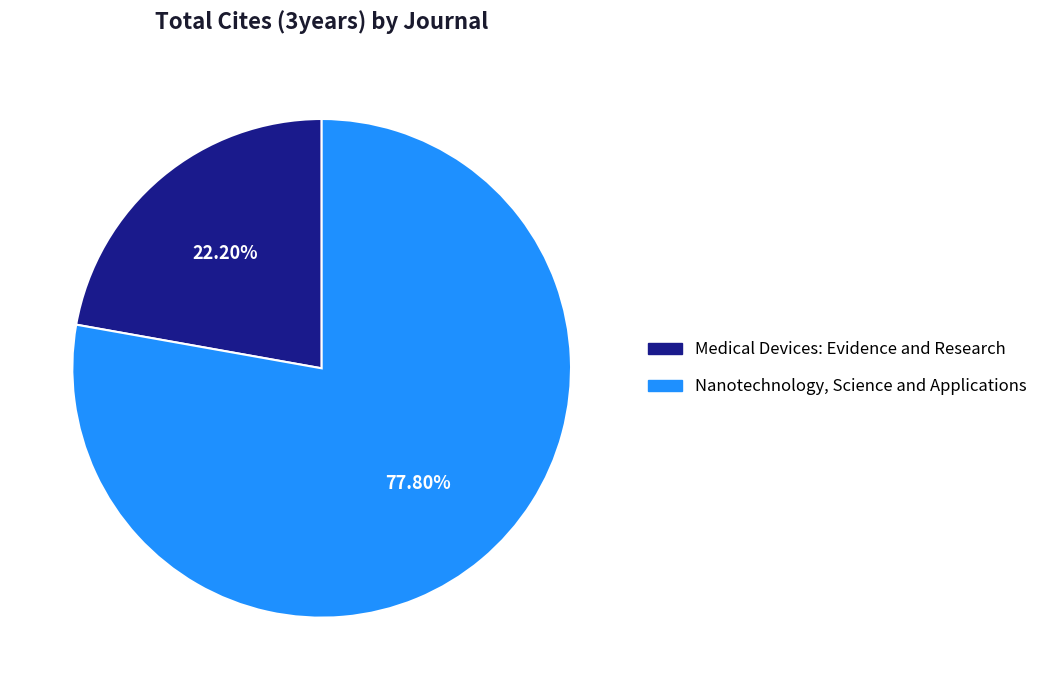

Rank the categories by value from lowest to highest.

Medical Devices: Evidence and Research, Nanotechnology, Science and Applications